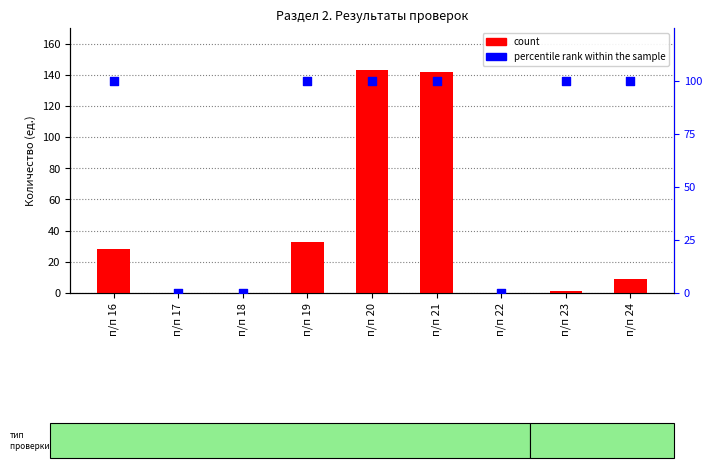

Which series has the largest Y range (max minus min)?

count